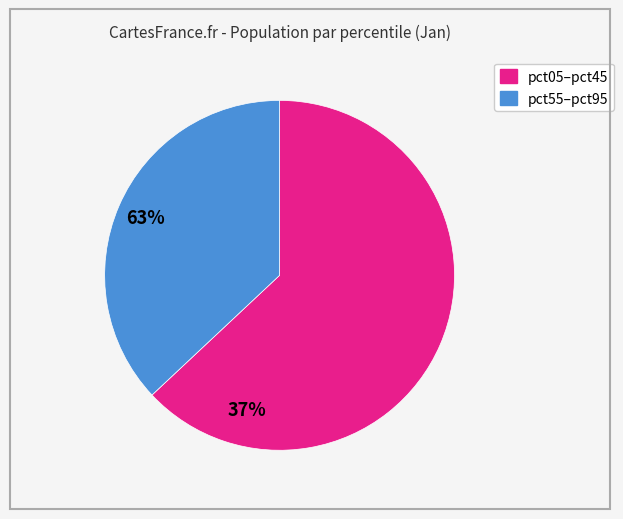

Is there a majority slice in this chart?

Yes